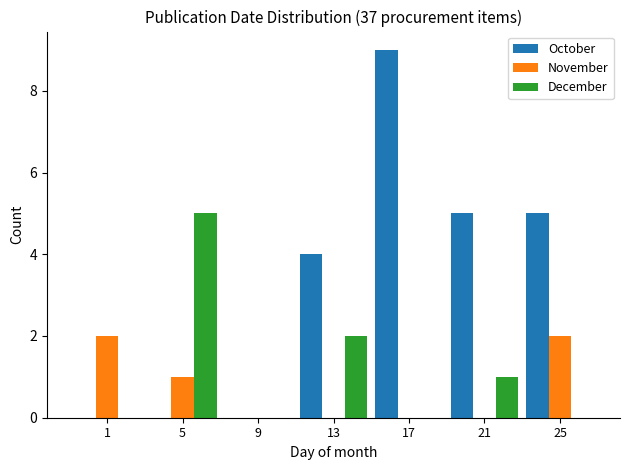

Reading left to right, extract all data points from this chart.

October: 1=0	5=0	9=0	13=4	17=9	21=5	25=5
November: 1=2	5=1	9=0	13=0	17=0	21=0	25=2
December: 1=0	5=5	9=0	13=2	17=0	21=1	25=0